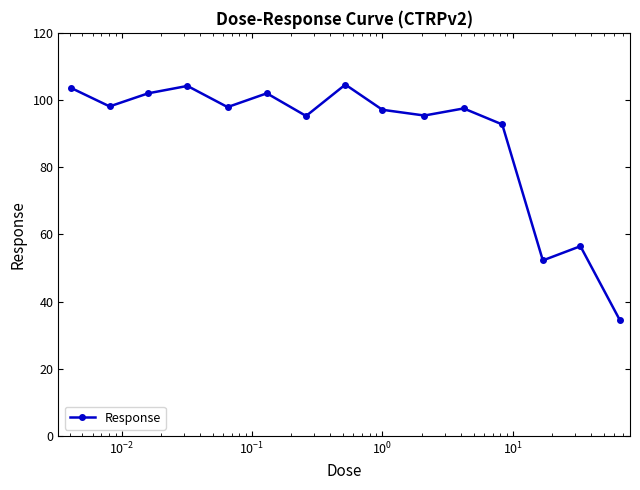

What is the maximum value shown in the chart?

104.6